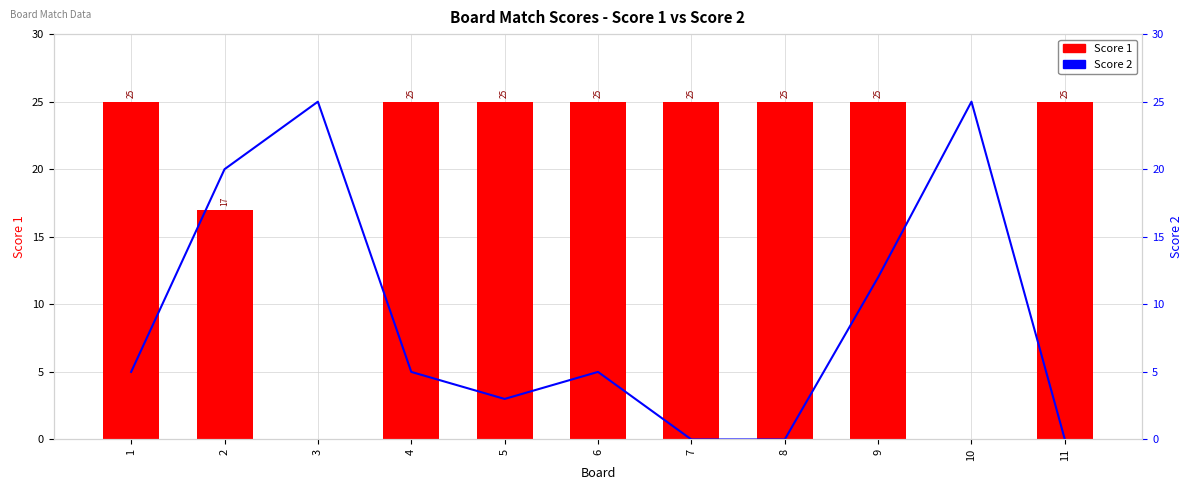

List the labels in order of Score 2 value, largest first.

3, 10, 2, 9, 1, 4, 6, 5, 7, 8, 11